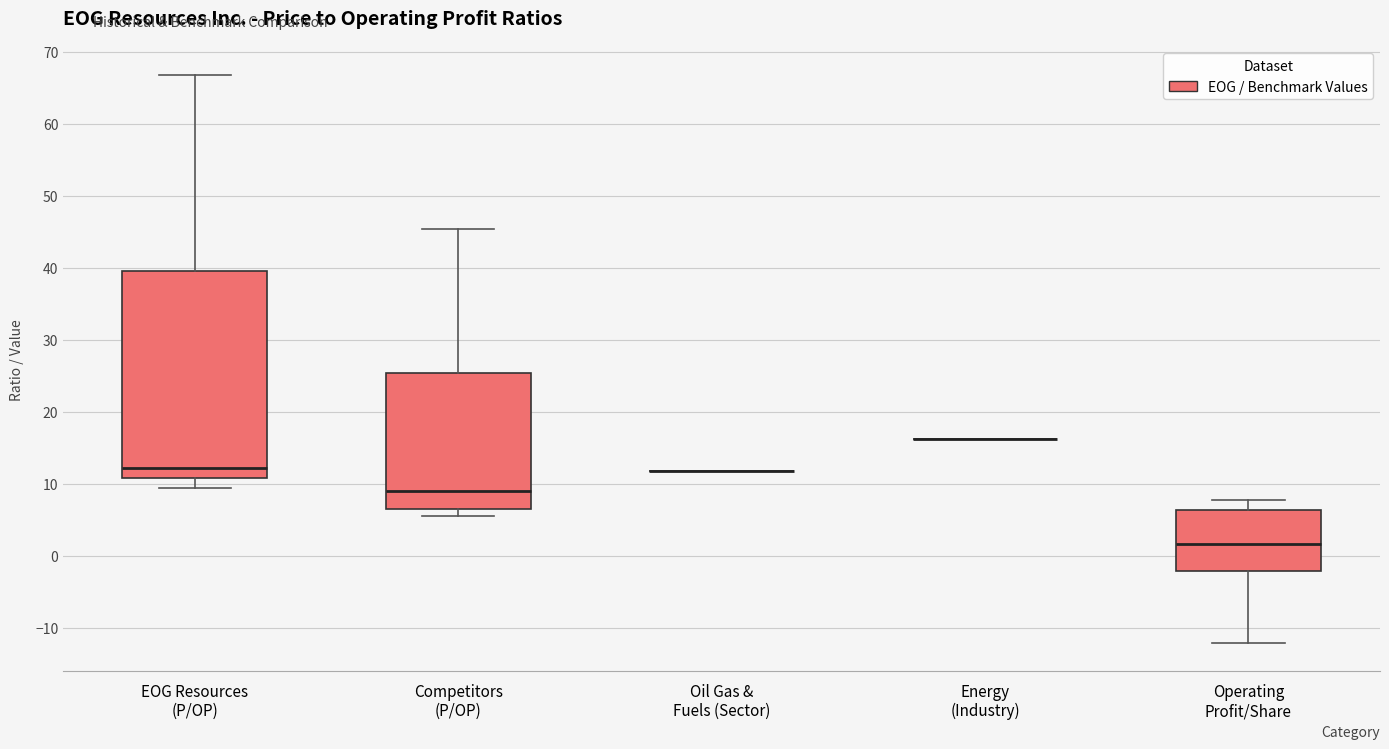

Which box is the tallest, from its lower edge to its upper edge?

EOG Resources (P/OP)